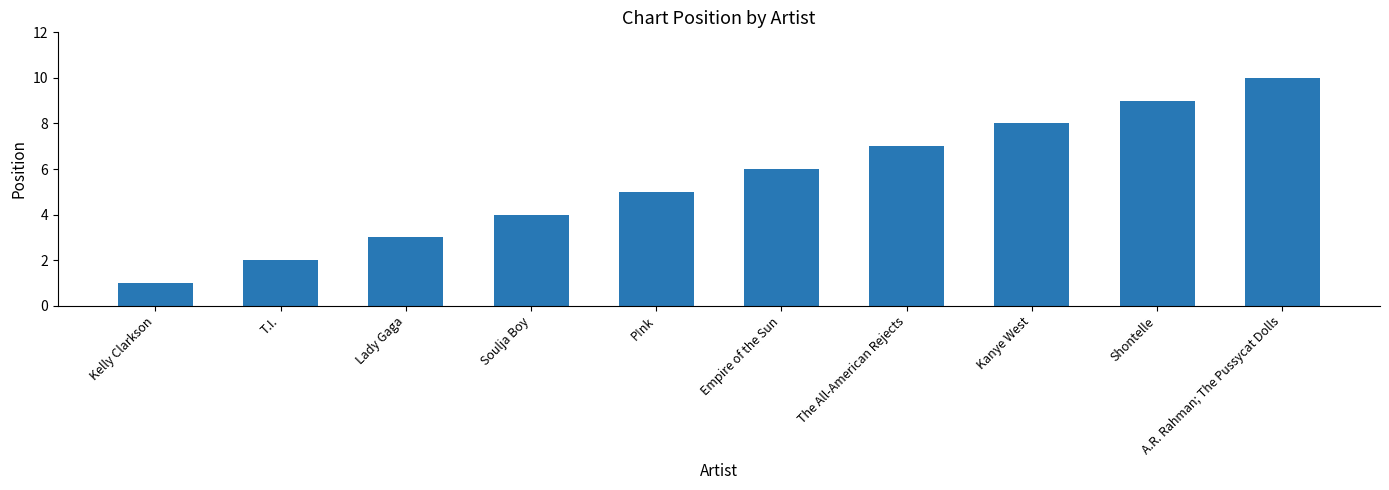

The chart shows a value of 9 at Shontelle. True or false?

True